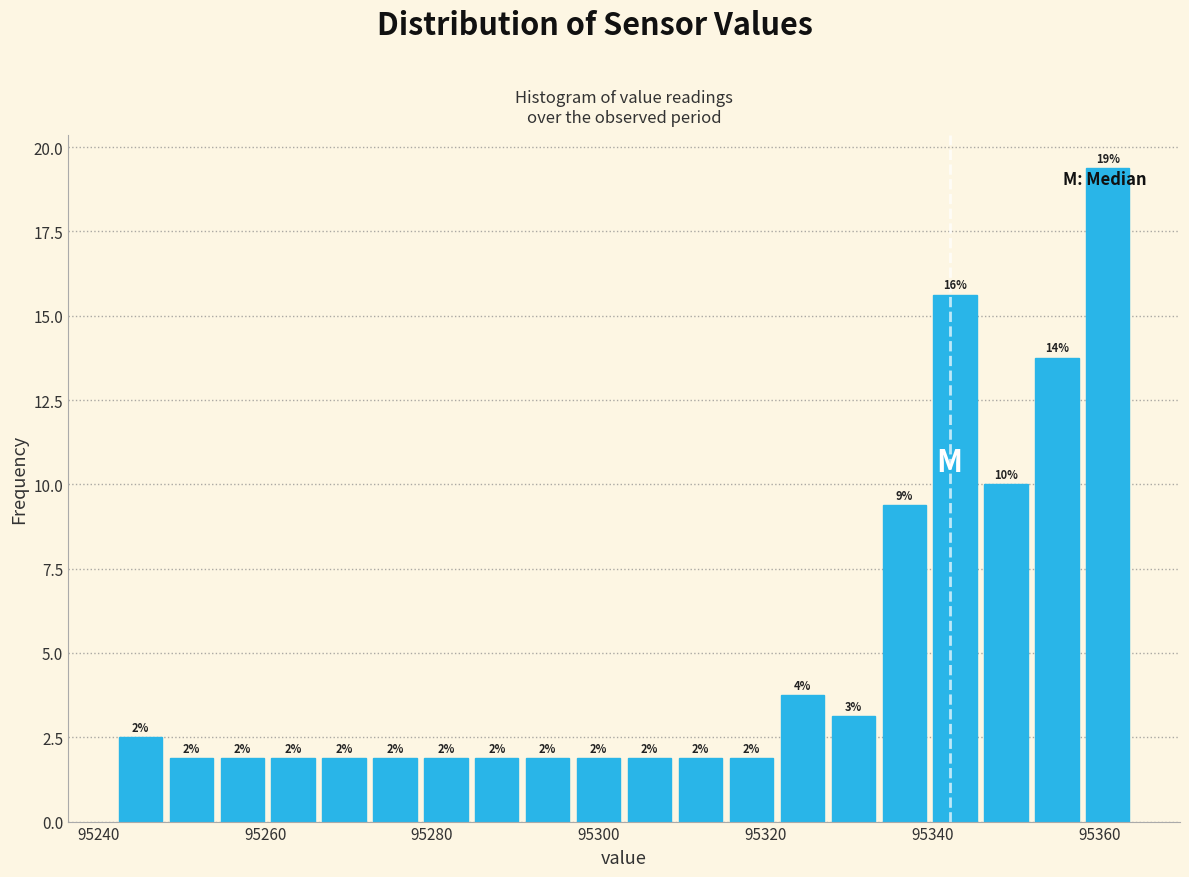

Around what value on the x-axis is the tallest bar? Give the approximate position of its centre, as read against the axis.

95360